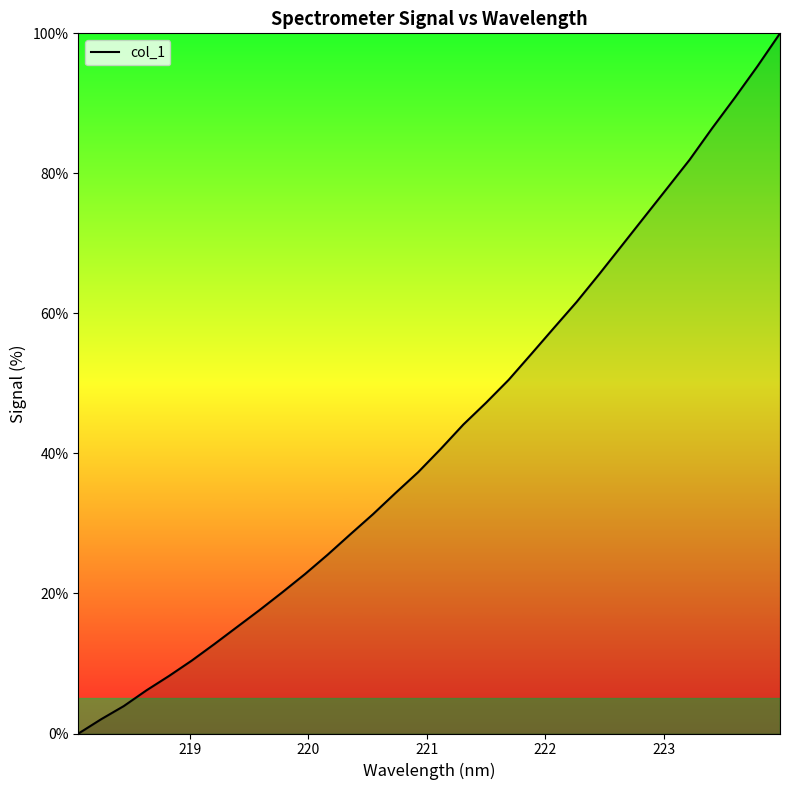

What is the difference between the maximum and minimum values?

100.0